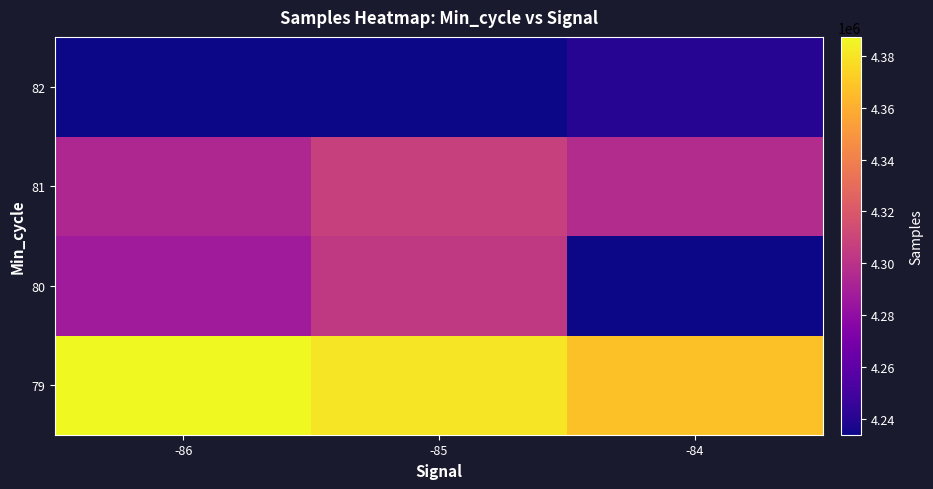

Which has a higher value, -85 or -84?

-85